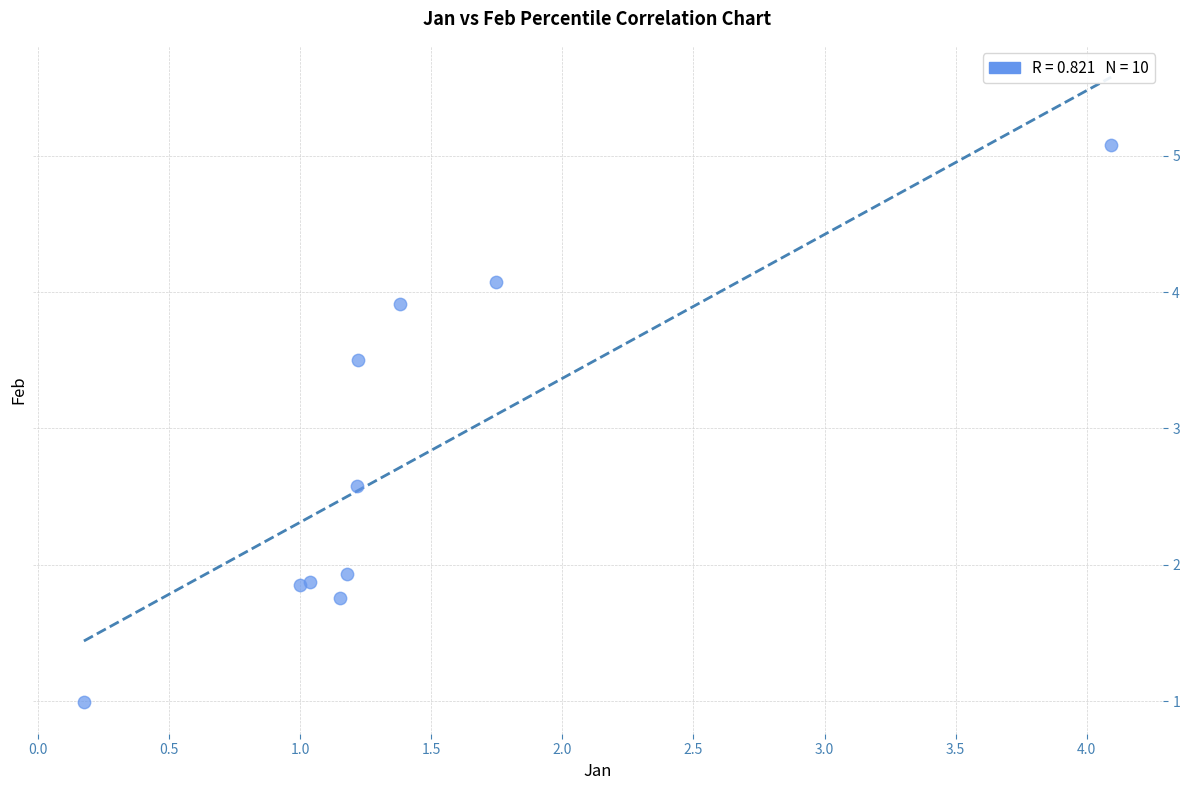

What Y value in the scatter plot is closest to 3?

2.6